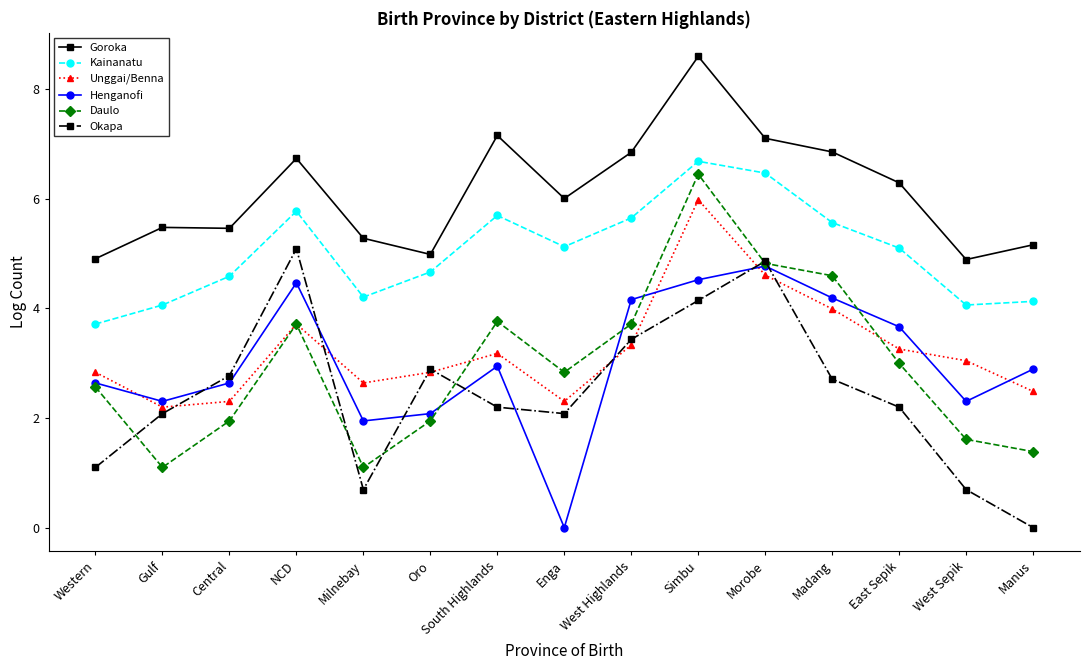

Is the value of Henganofi at West Sepik greater than the value of Goroka at Central?

No